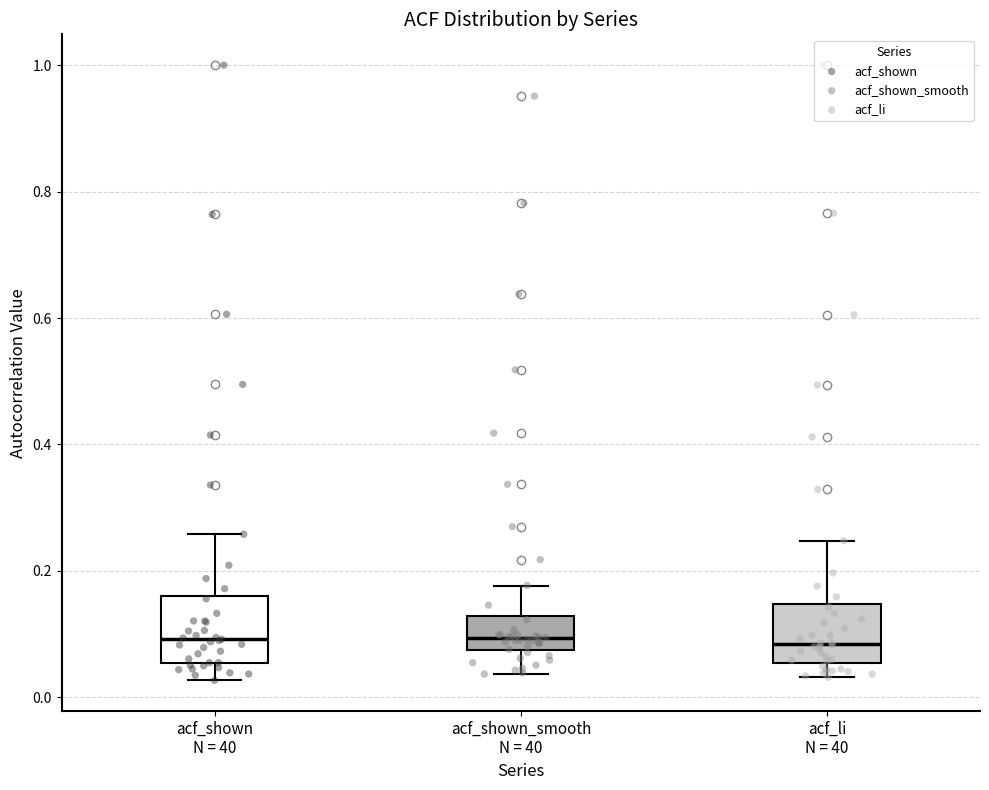

Where does the lower whisker of the box for acf_li N = 40 end on the y-axis? The values are not printed on the chart, so give them approximately, as read against the axis.

0.04